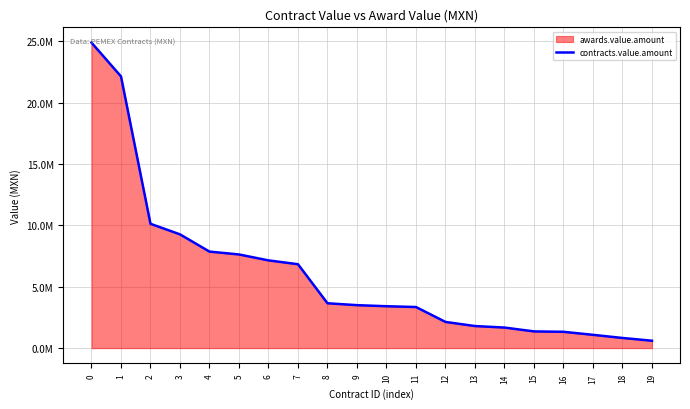

What is the average value?

6030191.4